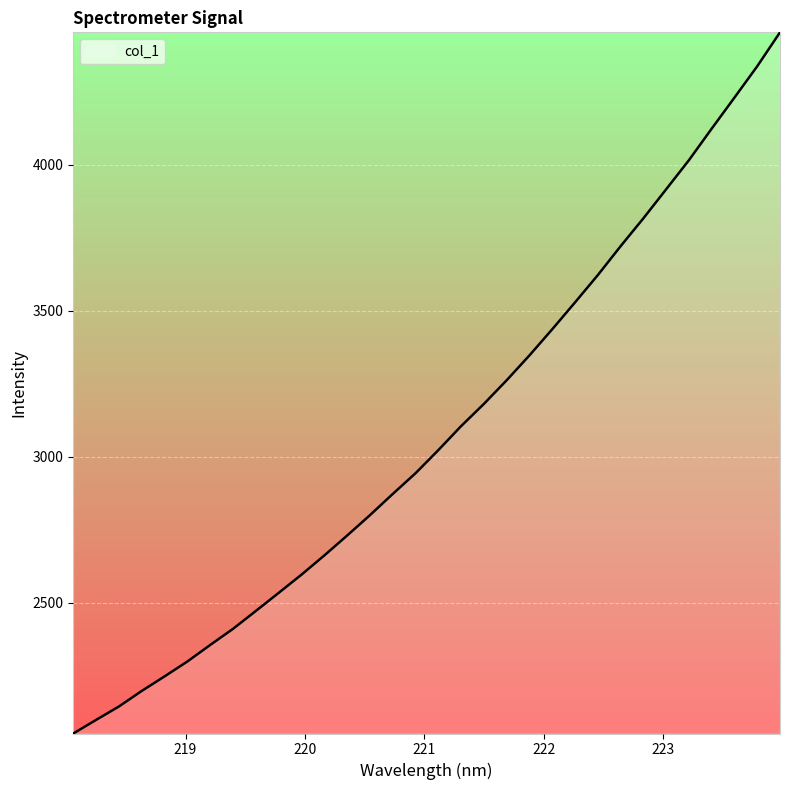

What is the difference between the maximum and minimum values?

2401.5